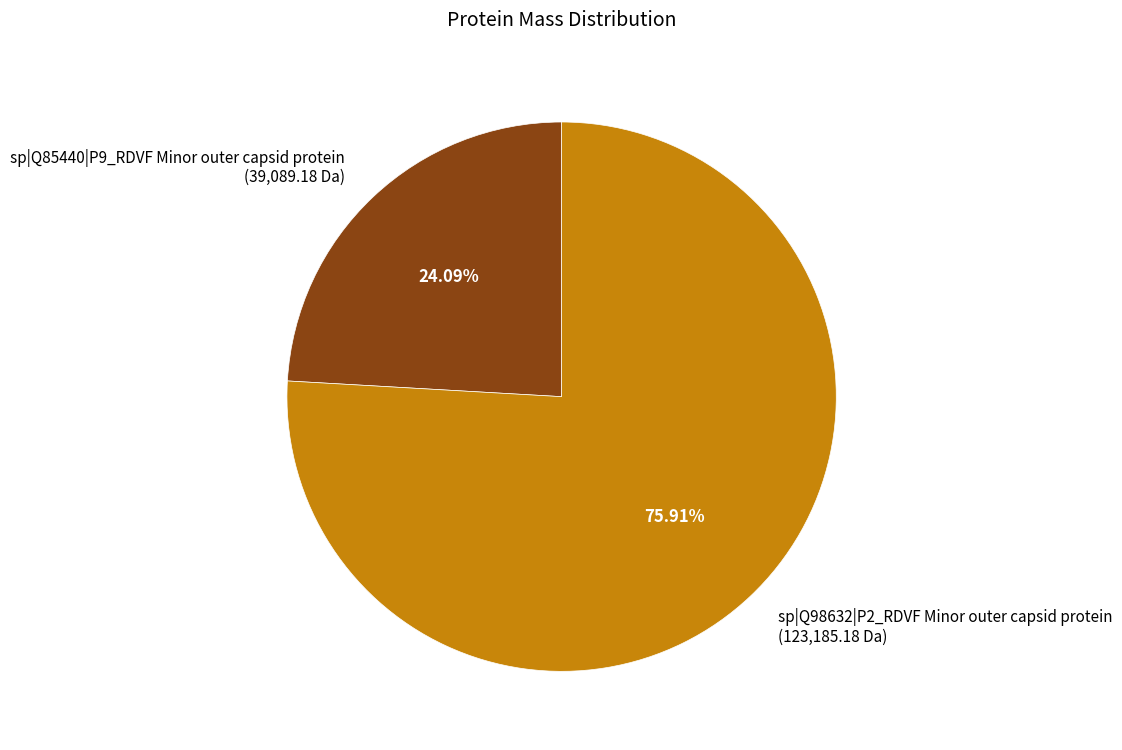

Which has a higher value, sp|Q98632|P2_RDVF Minor outer capsid protein or sp|Q85440|P9_RDVF Minor outer capsid protein?

sp|Q98632|P2_RDVF Minor outer capsid protein